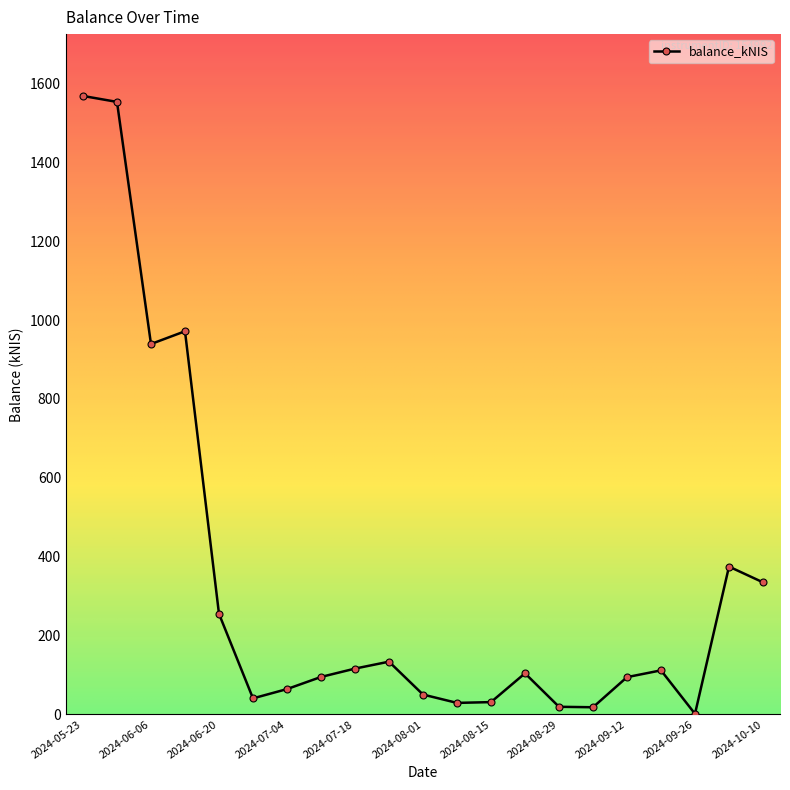

What is the value of the 21st point from the left?

334.8